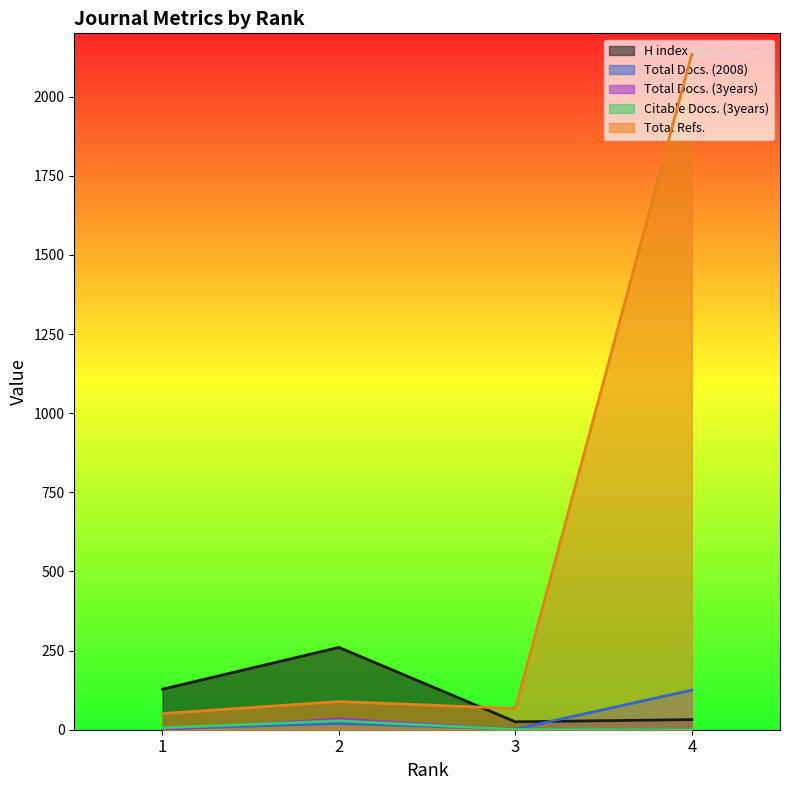

What is the value of the Total Docs. (3years) point at the 3rd from the left?

1